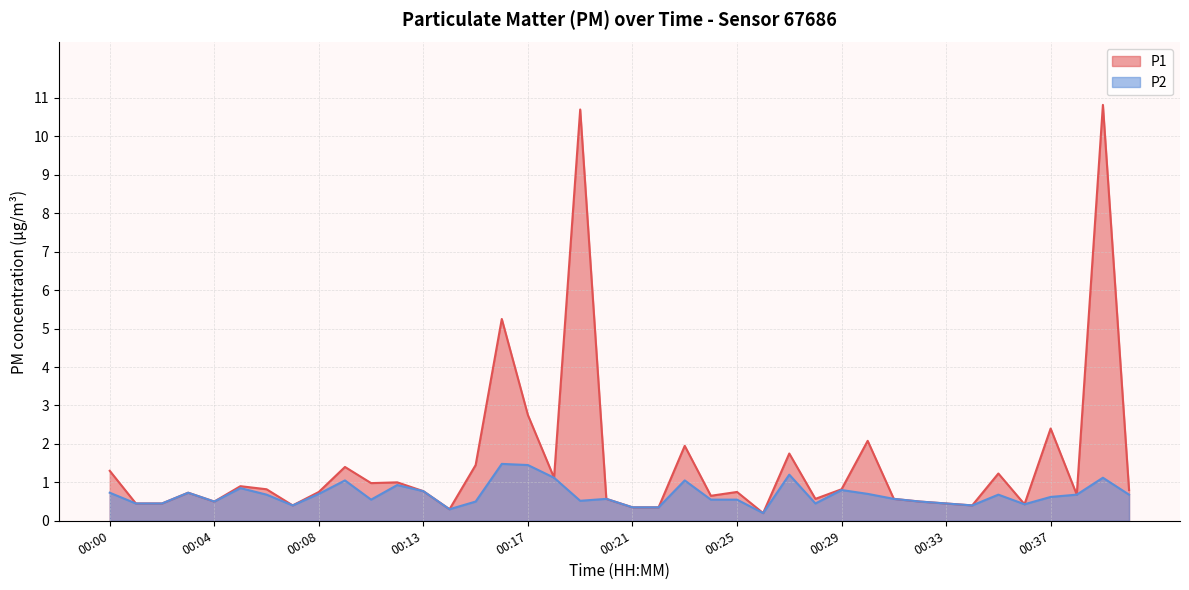

What are all the series names shown in the legend?

P1, P2